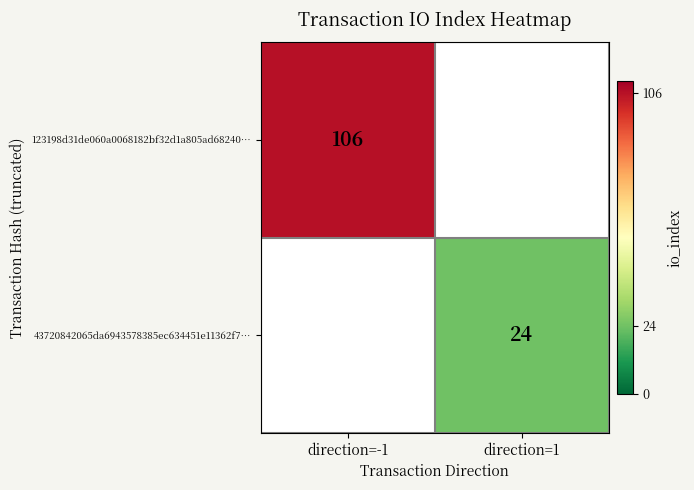

True or false: 43720842065da6943578385ec634451e11362f7… has a value of 16 at direction=1.

False